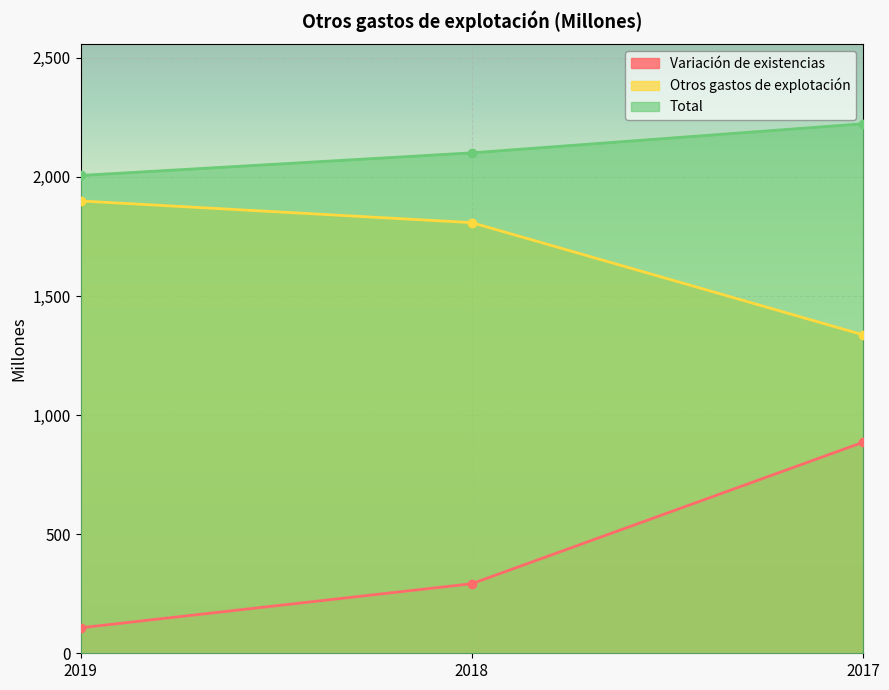

What are all the series names shown in the legend?

Variación de existencias, Otros gastos de explotación, Total